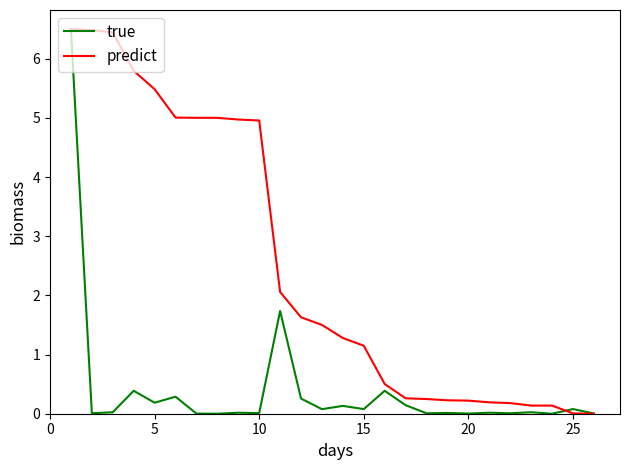

Rank the series by their average value, from lowest to highest.

true, predict